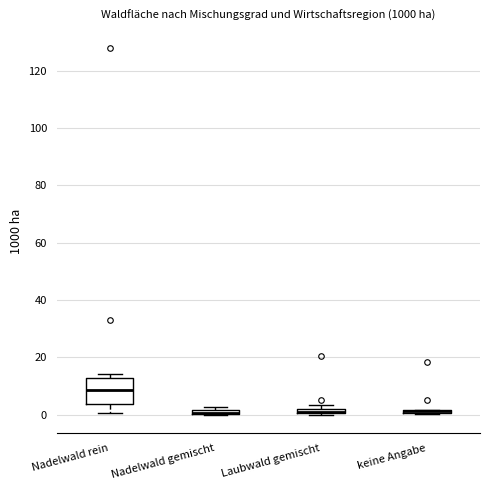

Where is the lower edge of the box for Nadelwald rein on the y-axis? The values are not printed on the chart, so give them approximately, as read against the axis.

4